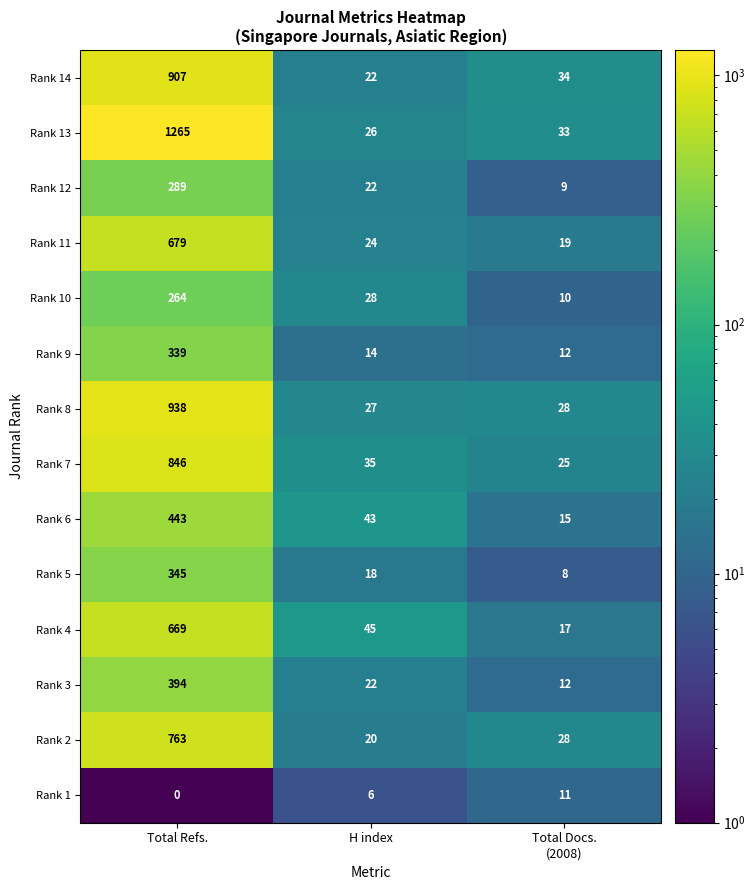

The Rank 5 series shows 583 at Total Refs.. True or false?

False